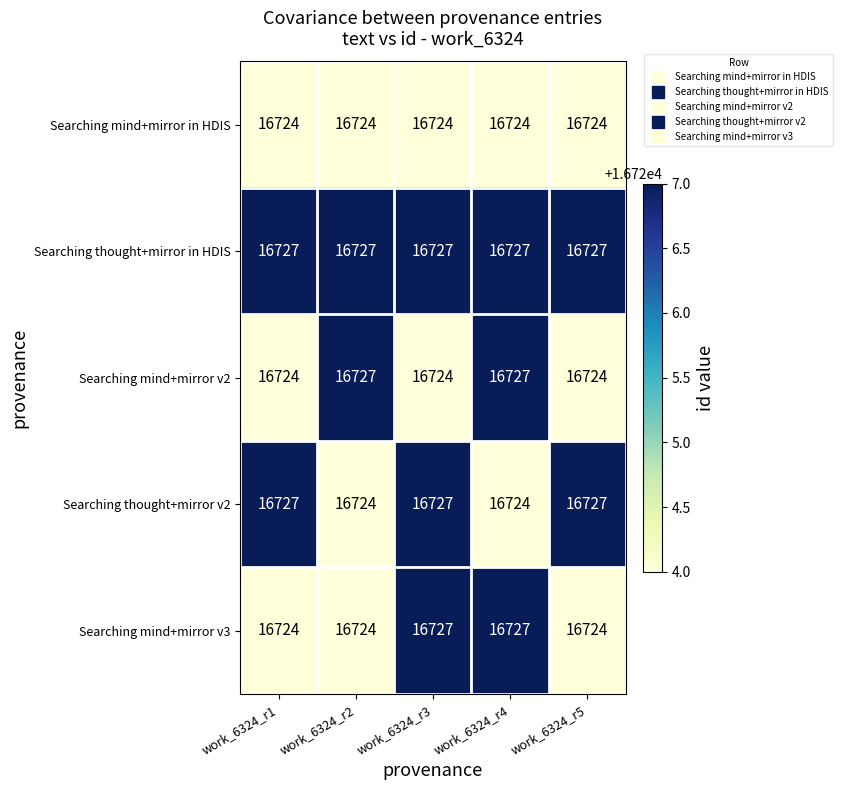

Which series has the largest total across all categories?

Searching thought+mirror in HDIS